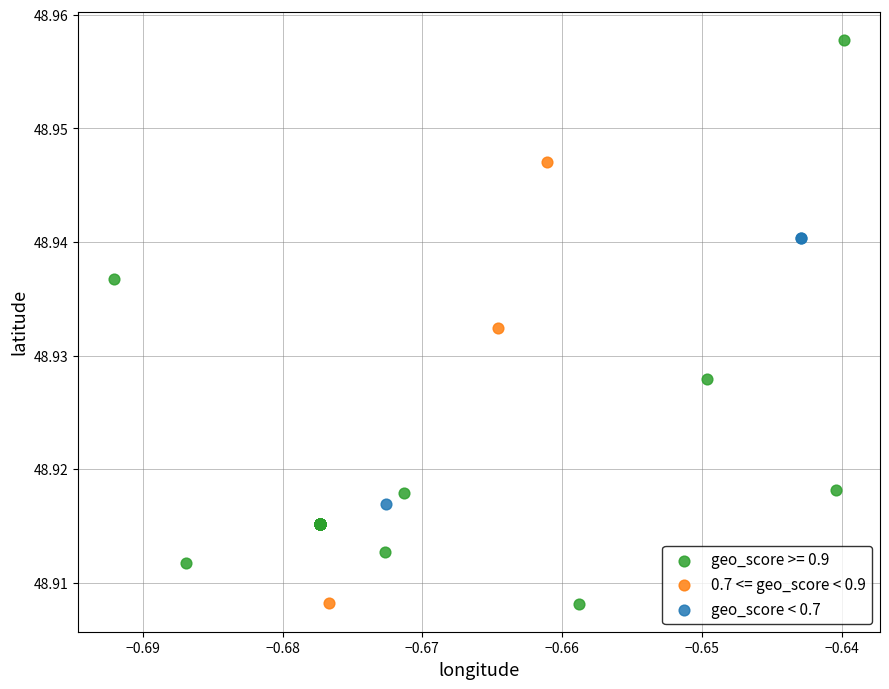

Which series reaches the maximum Y coordinate?

geo_score >= 0.9